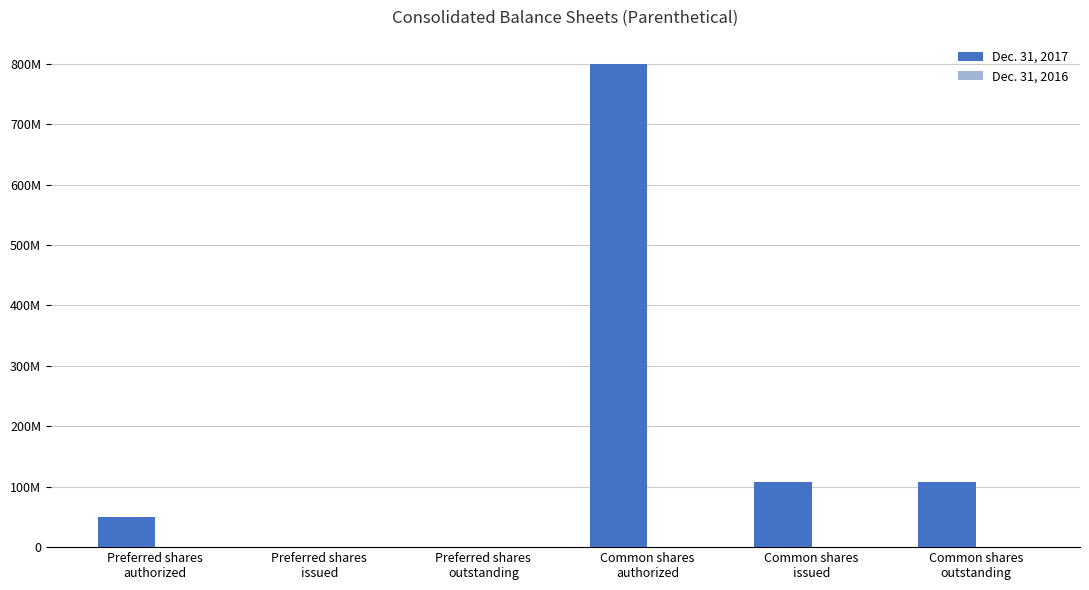

Does the chart contain stacked bars?

No